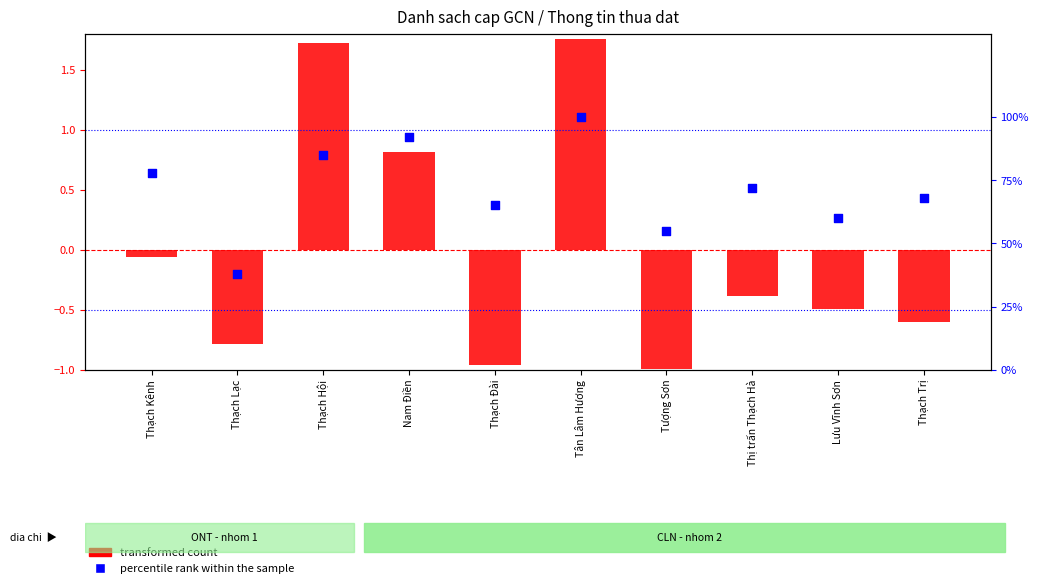

Which series has the largest total across all categories?

percentile rank within the sample